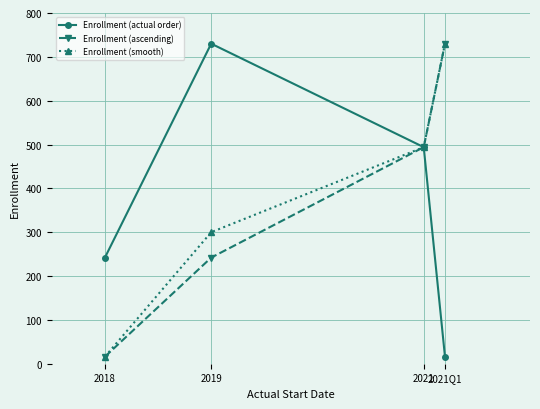

What is the difference between the maximum and minimum values in the Enrollment (ascending) series?

714